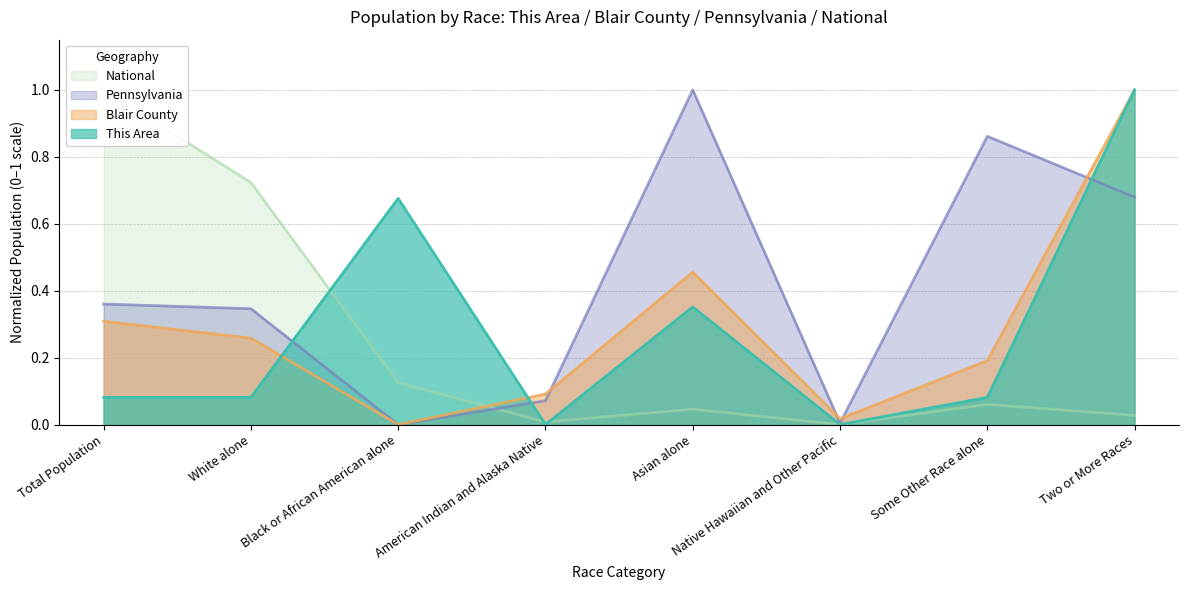

Where is Pennsylvania nearest to the value 0?

Black or African American alone